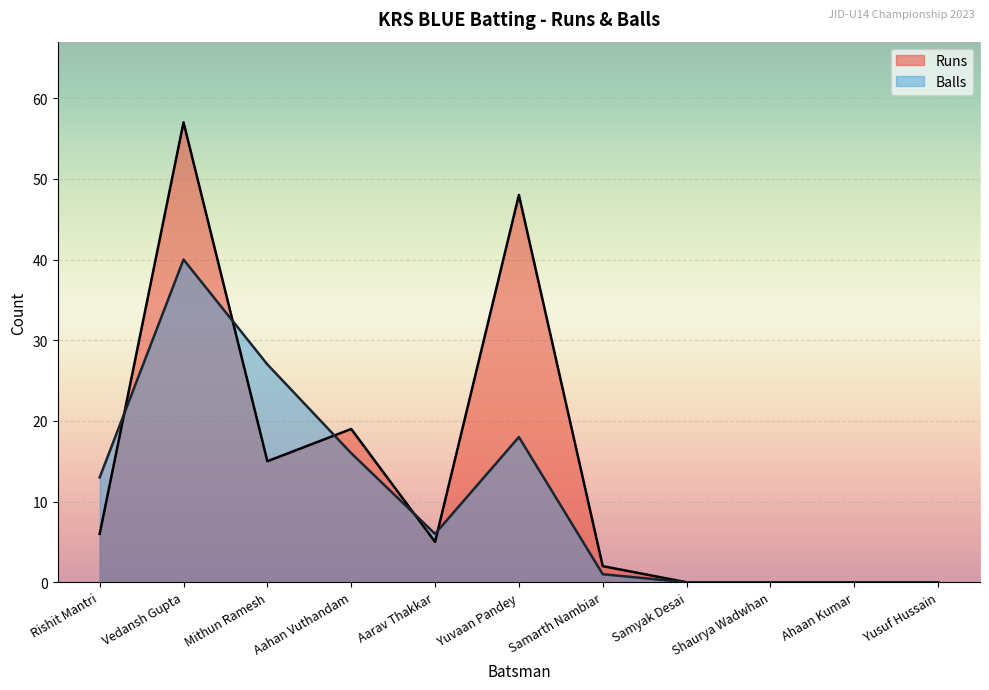

Is the value of Balls at Mithun Ramesh greater than the value of Runs at Samarth Nambiar?

Yes